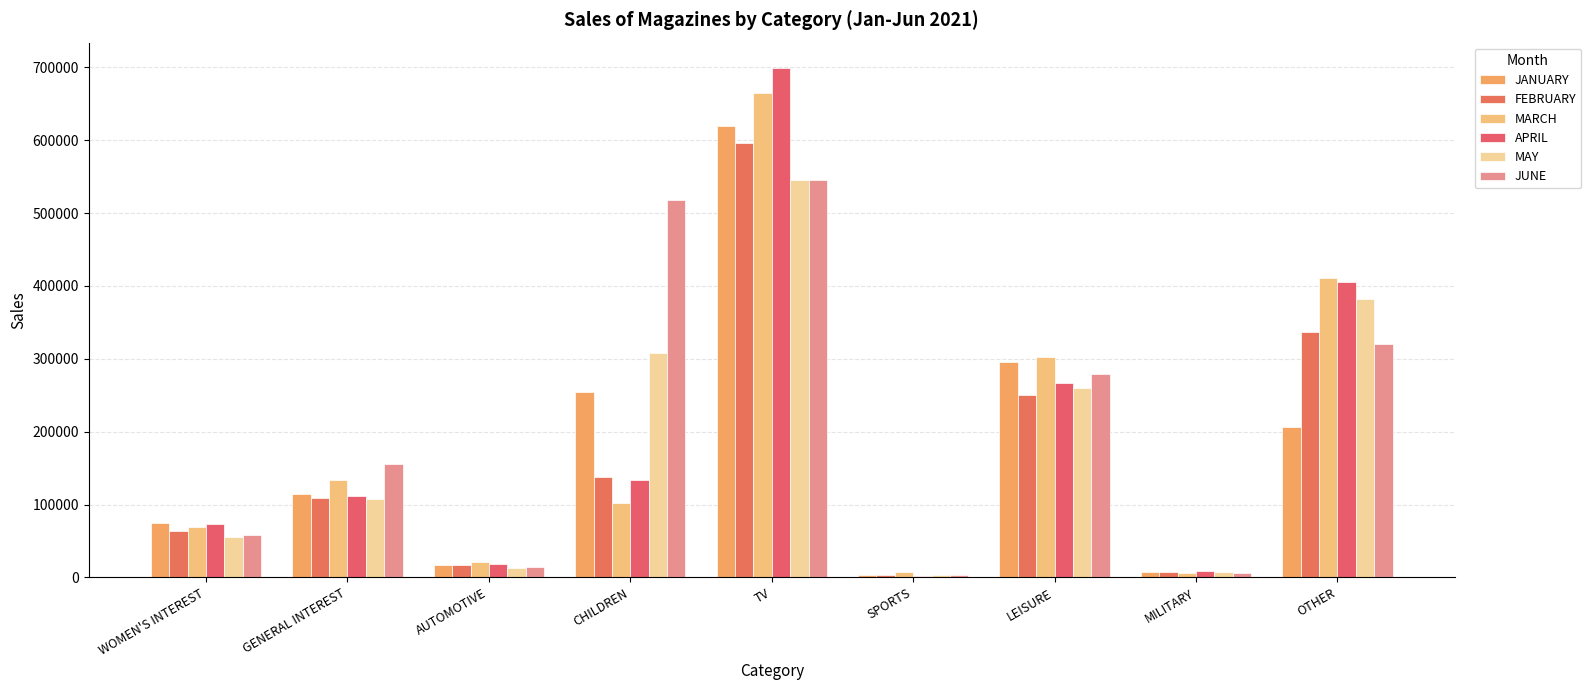

What is the sum of the APRIL values at CHILDREN and OTHER?

538671